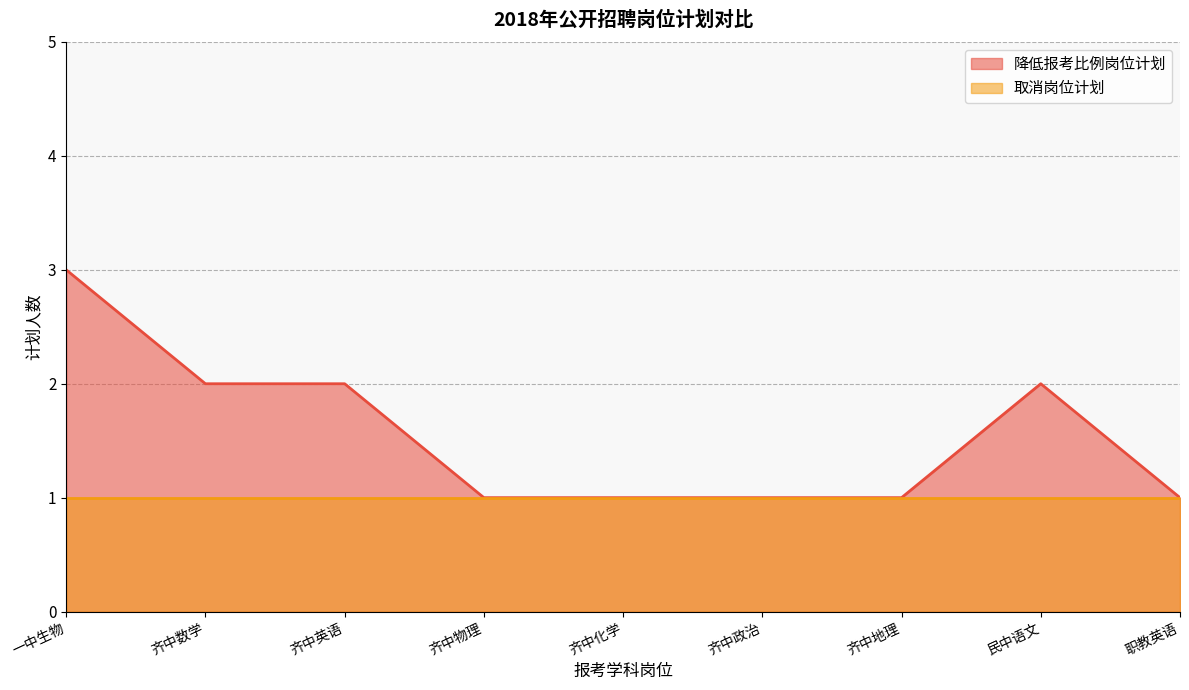

What value does the data have at 齐中化学?

1